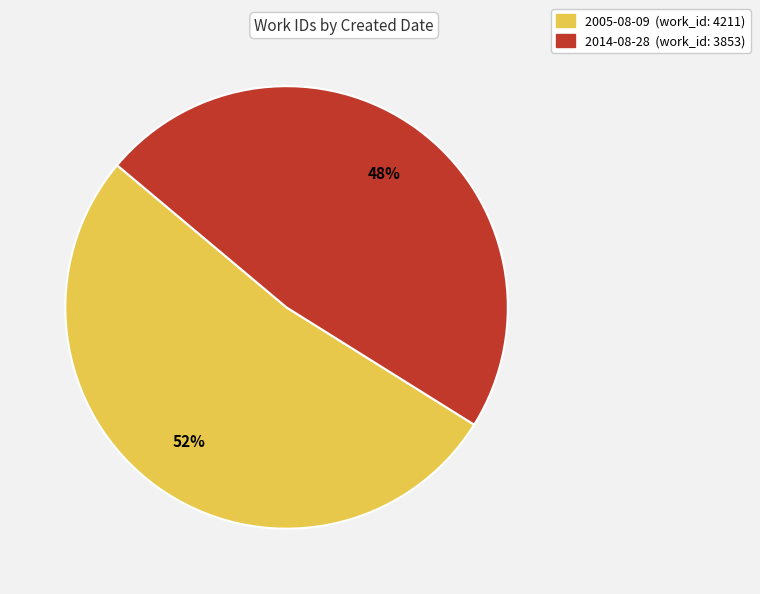

Which has a higher value, 2005-08-09 or 2014-08-28?

2005-08-09